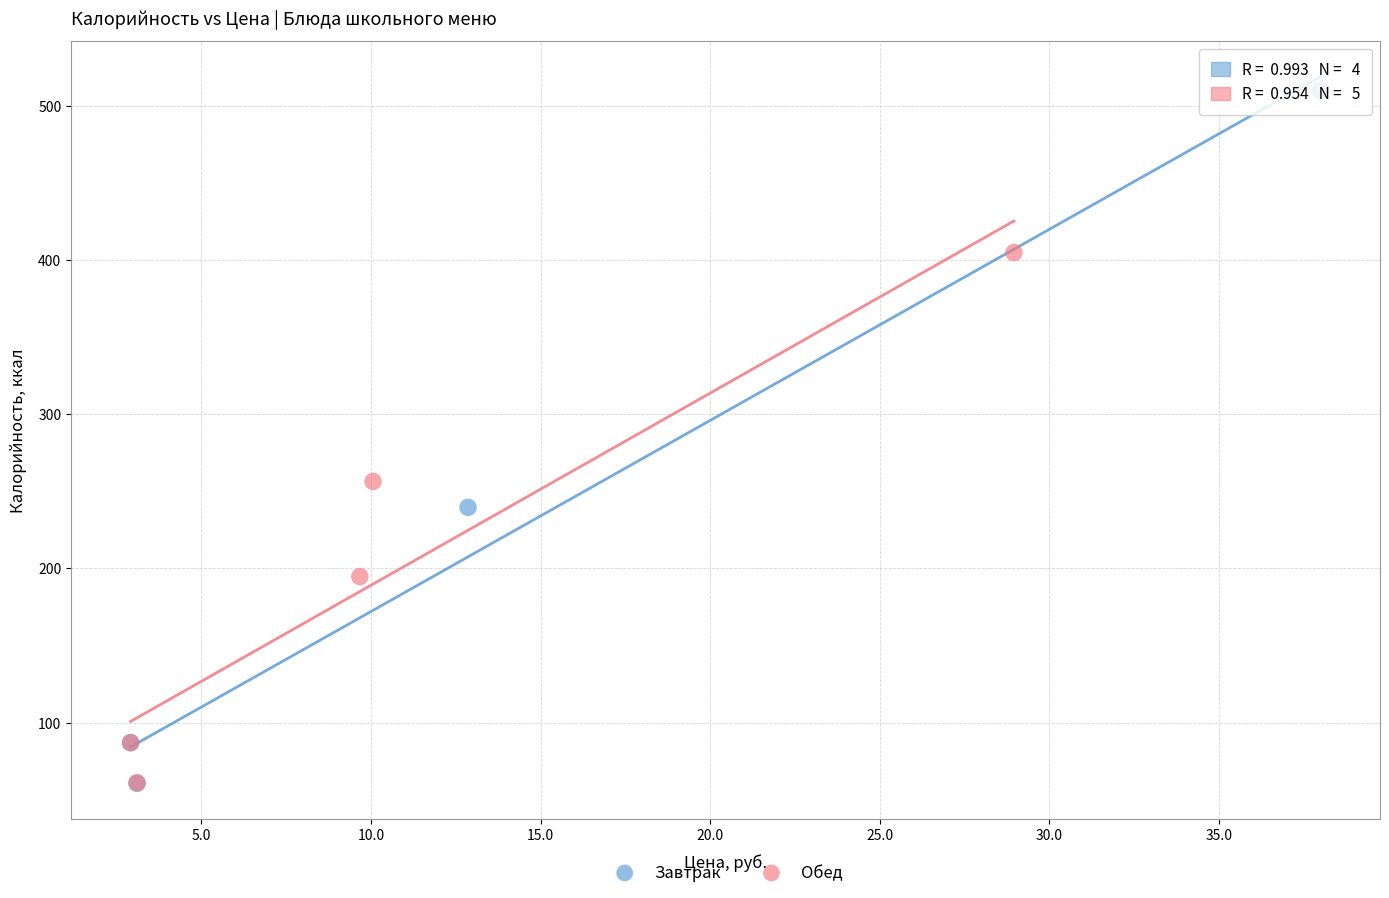

Which series has the largest Y range (max minus min)?

Завтрак